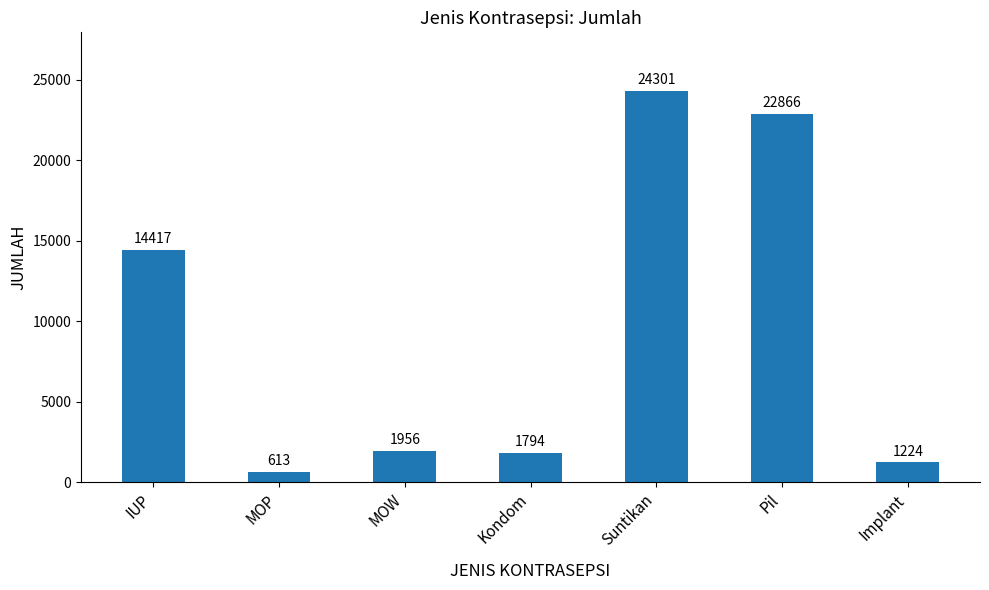

List the labels in order of value, smallest first.

MOP, Implant, Kondom, MOW, IUP, Pil, Suntikan